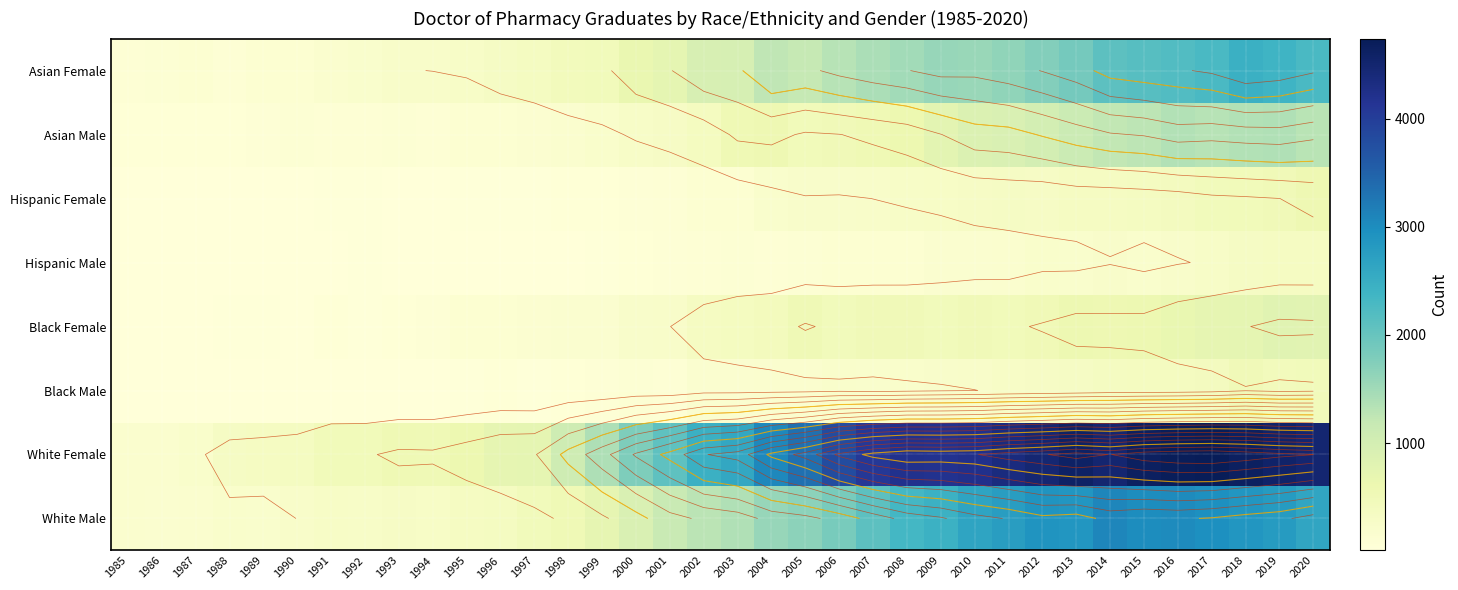

At 2001, list the series in order from smallest to largest.

Hispanic Male, Hispanic Female, Black Male, Black Female, Asian Male, Asian Female, White Male, White Female